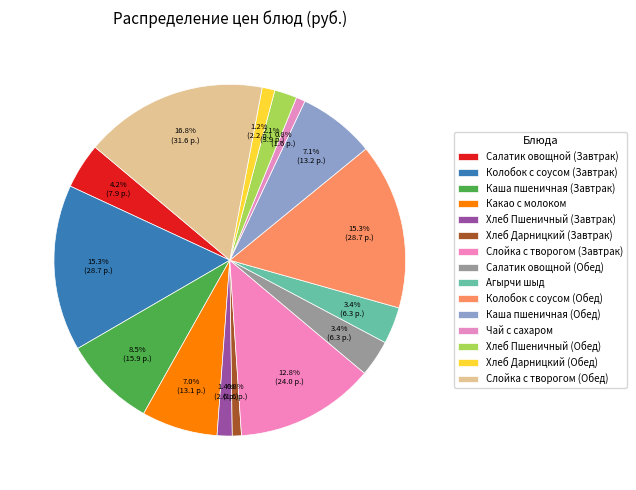

To the nearest percent, what is the difference between the largest and smallest slice percentages?

16%